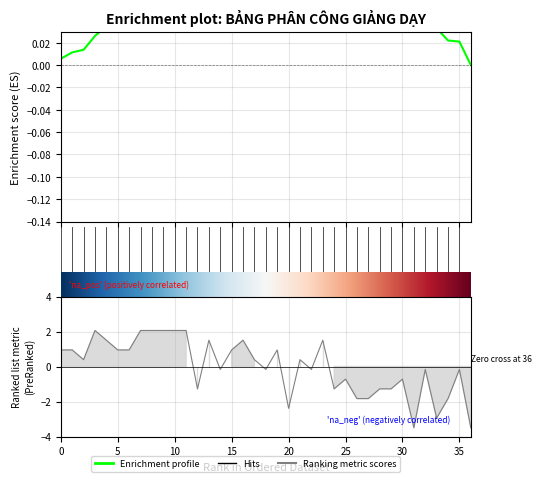

Rank the categories by value from highest to lowest.

4, 8, 9, 10, 11, 12, 5, 14, 17, 24, 1, 2, 6, 7, 16, 20, 3, 18, 22, 15, 19, 23, 33, 36, 26, 31, 13, 25, 29, 30, 27, 28, 35, 21, 34, 32, 37